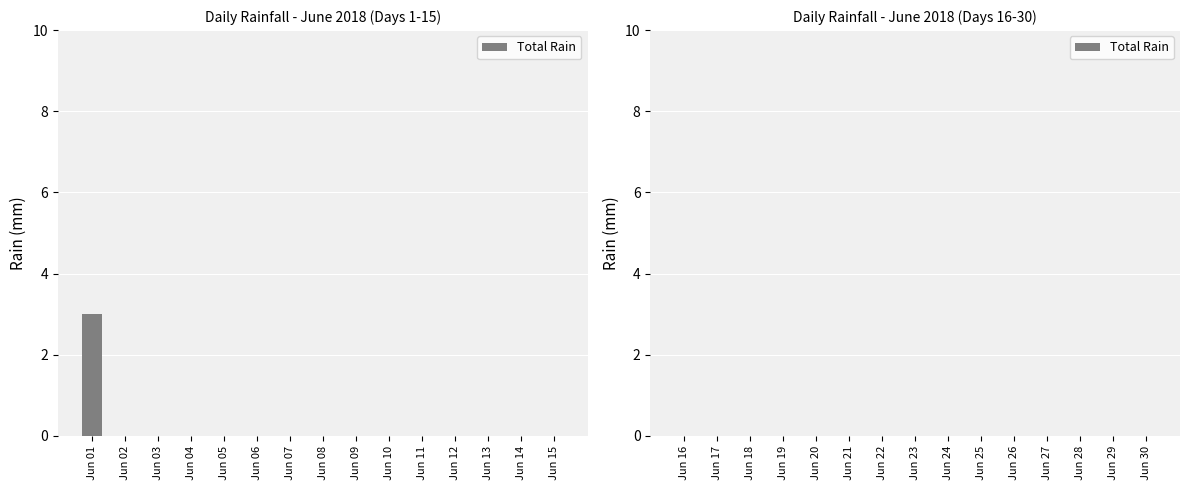

What is the sum of all values?

3